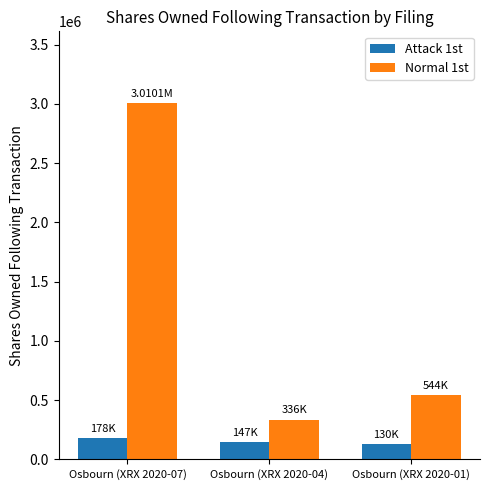

Count the number of categories in the chart.

3